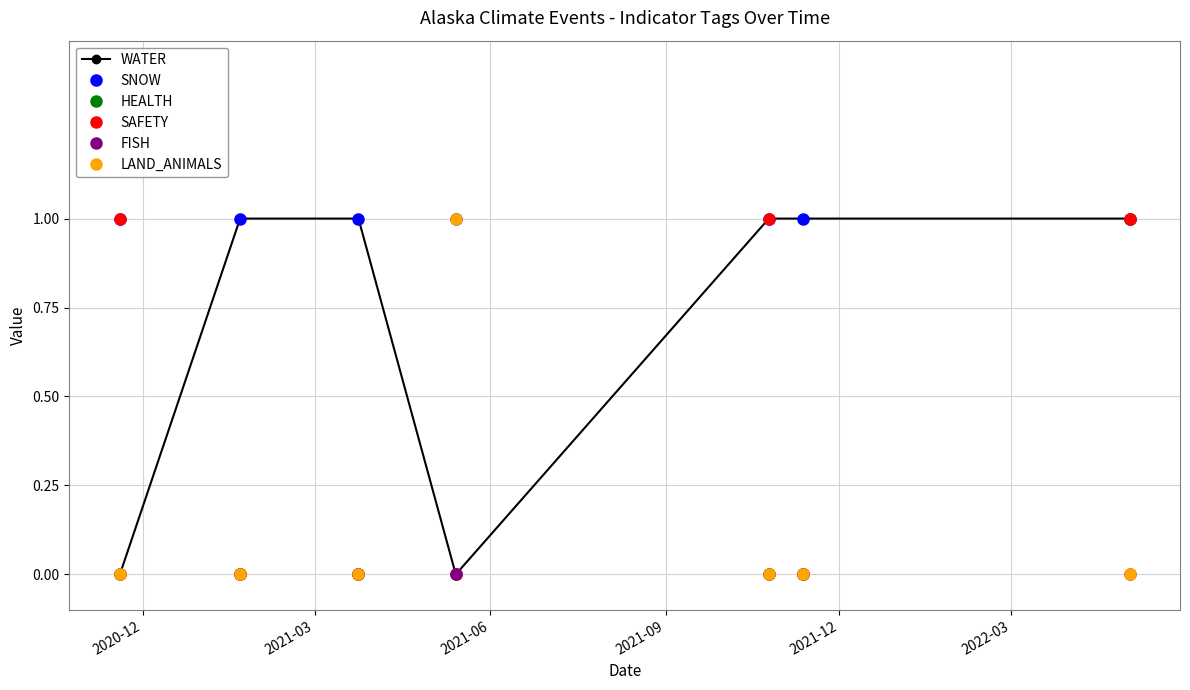

Count the number of categories in the chart.

7